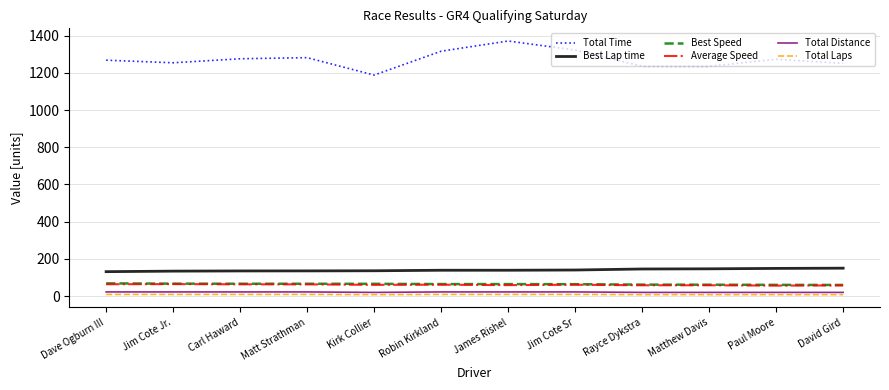

True or false: Total Time has a value of 1235.2 at Matthew Davis.

True